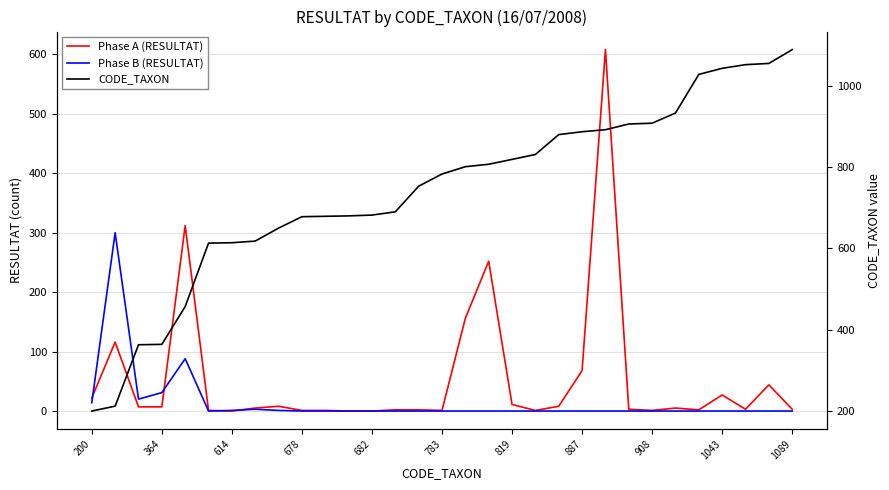

Between 12 and 11, which is larger?

12